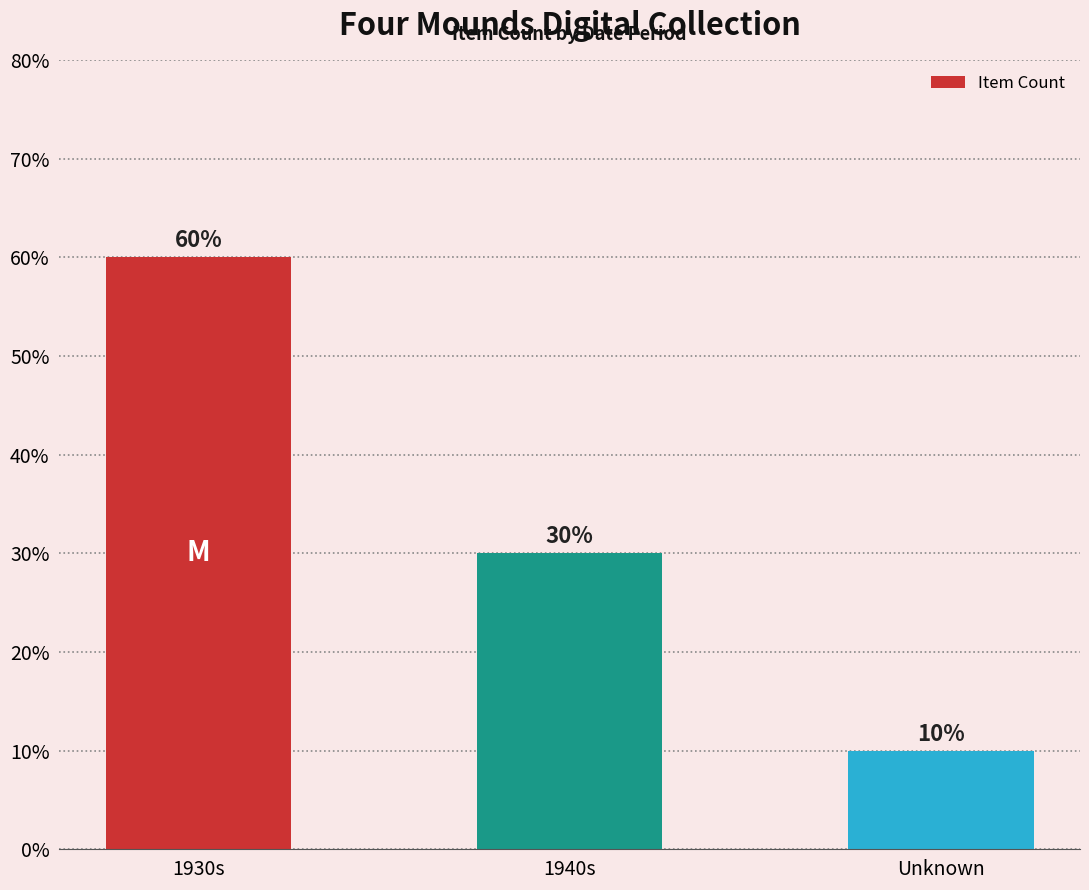

What is the difference between the values at Unknown and 1940s?

20